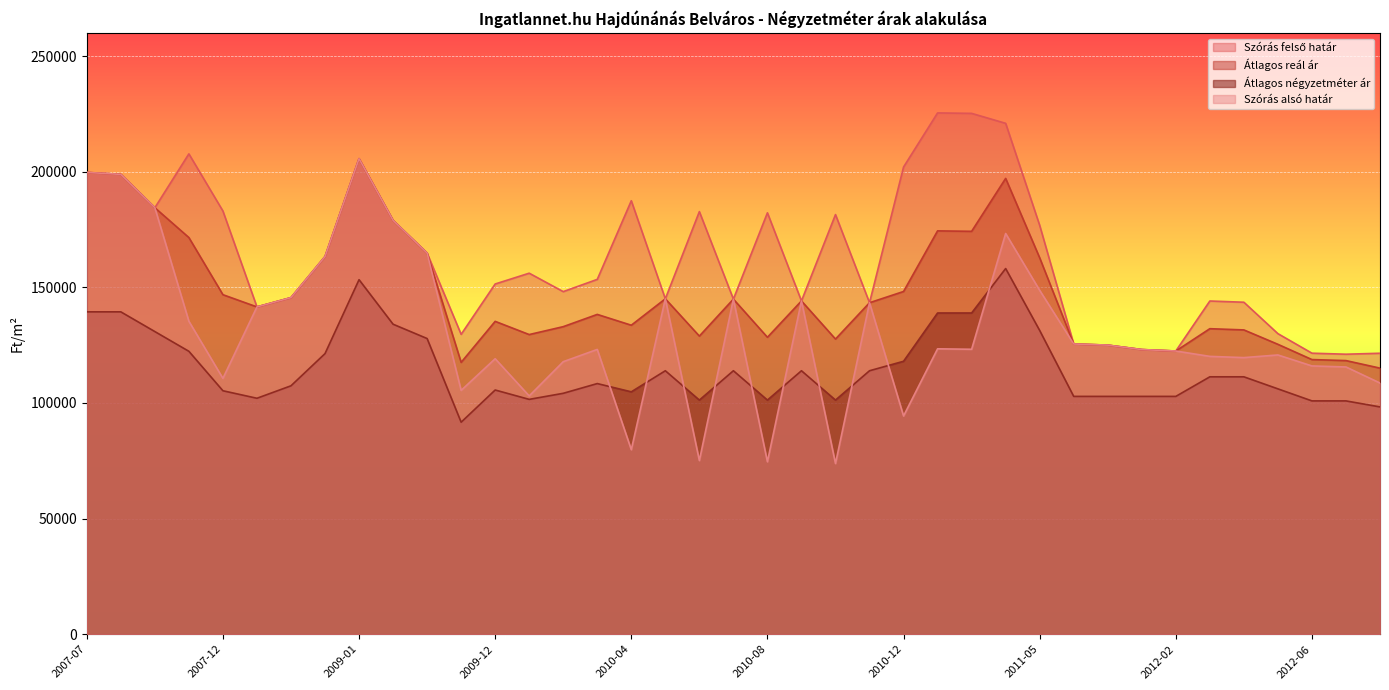

True or false: Átlagos reál ár and Átlagos négyzetméter ár intersect in this chart.

False